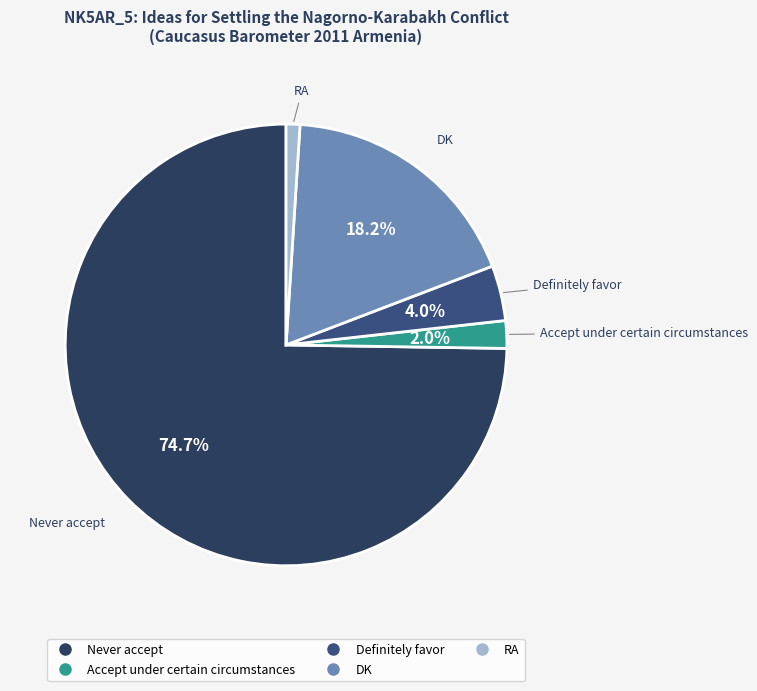

To the nearest percent, what portion does Accept under certain circumstances represent?

2%